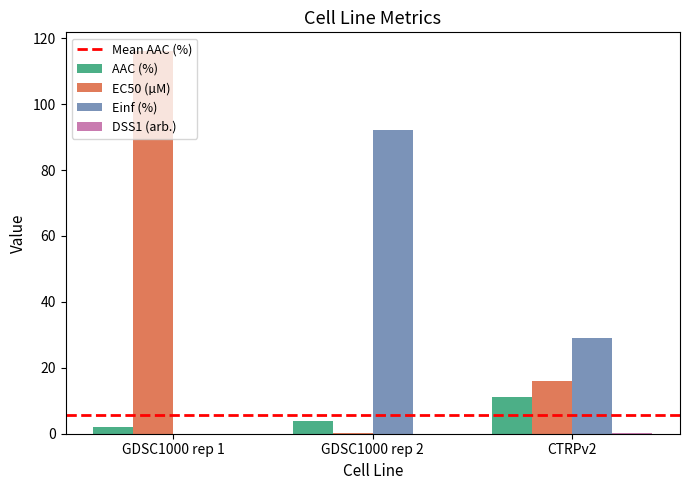

At which category does the chart reach its peak across all series?

GDSC1000 rep 1